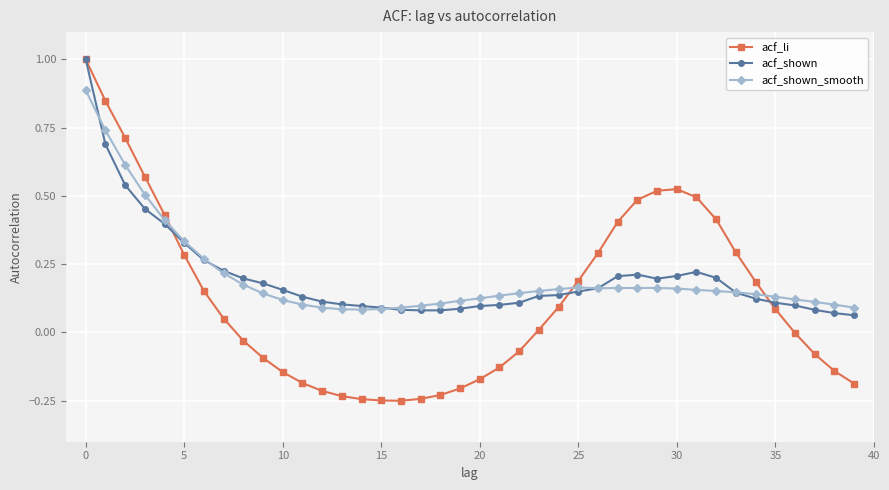

Does the chart display data point markers on the line(s)?

Yes